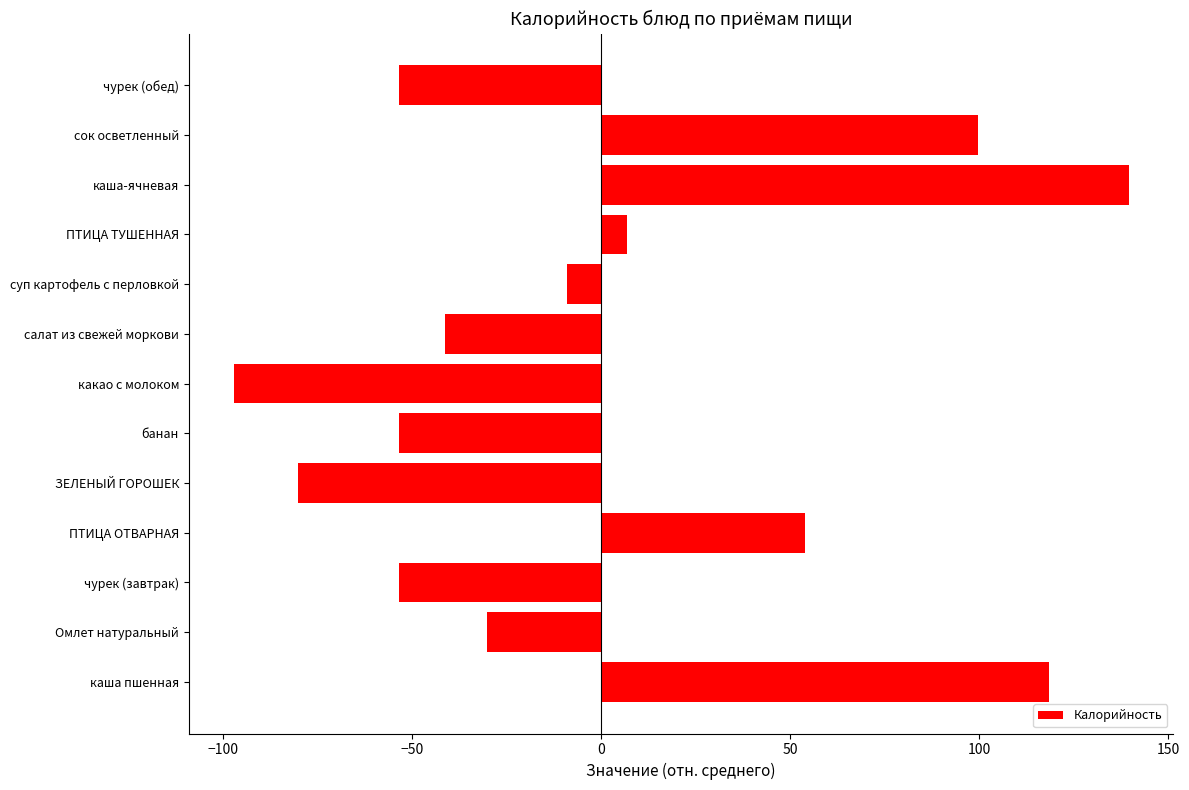

What is the greatest value displayed?

139.6